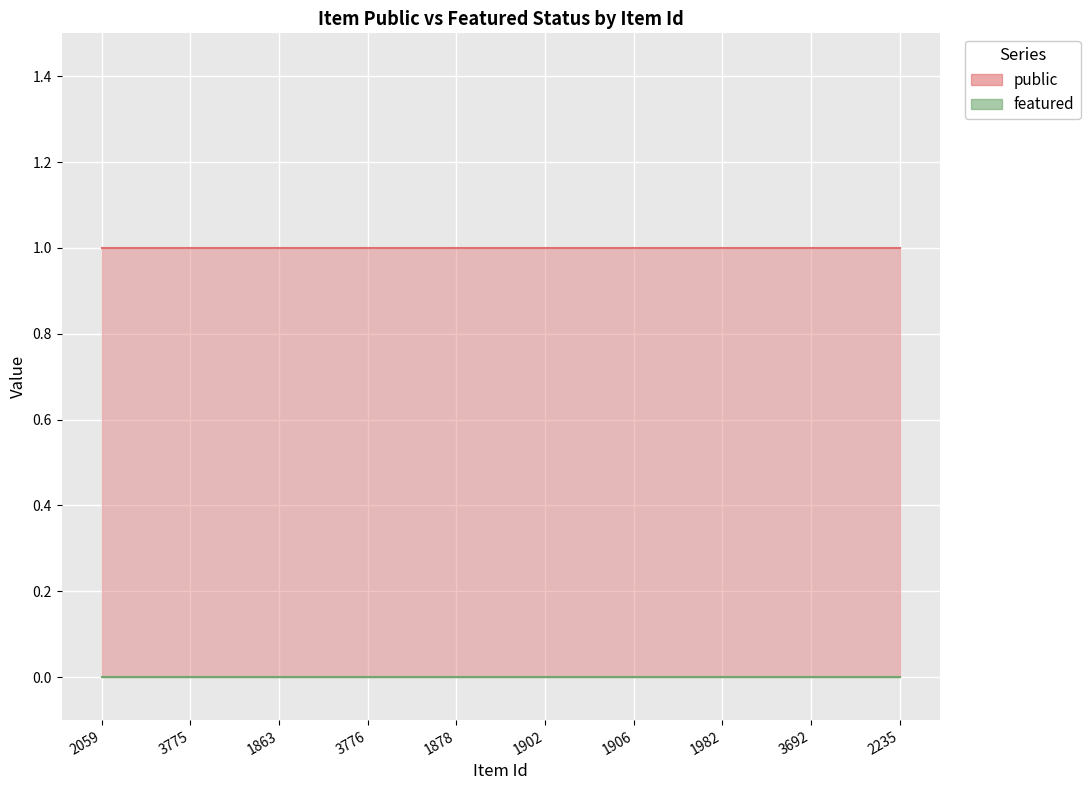

True or false: featured has a value of 0 at 2235.

True